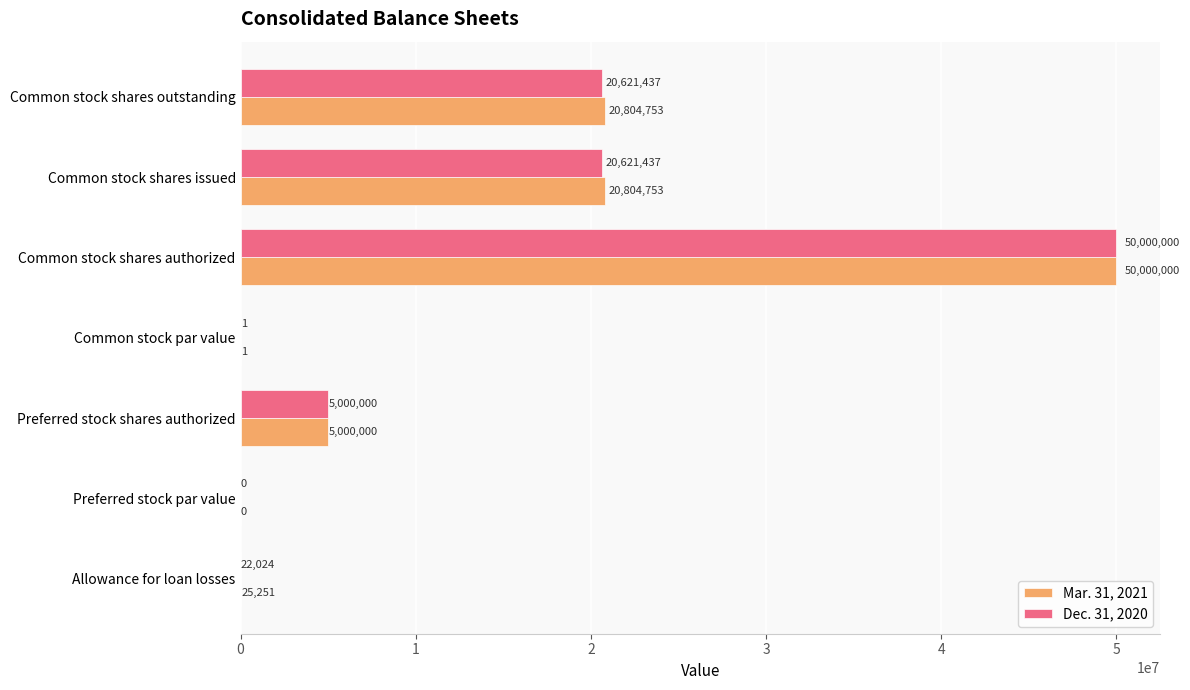

How many distinct data groups are displayed?

2